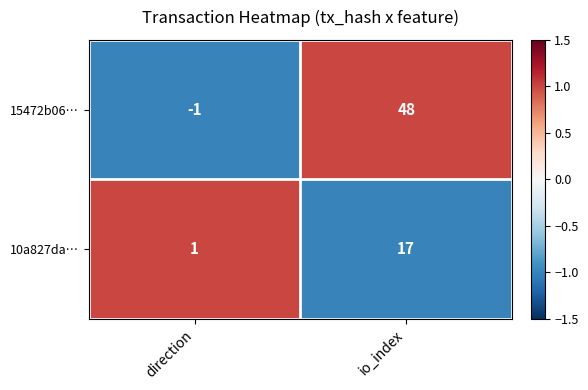

Is it true that 15472b06… equals 48 at io_index?

True